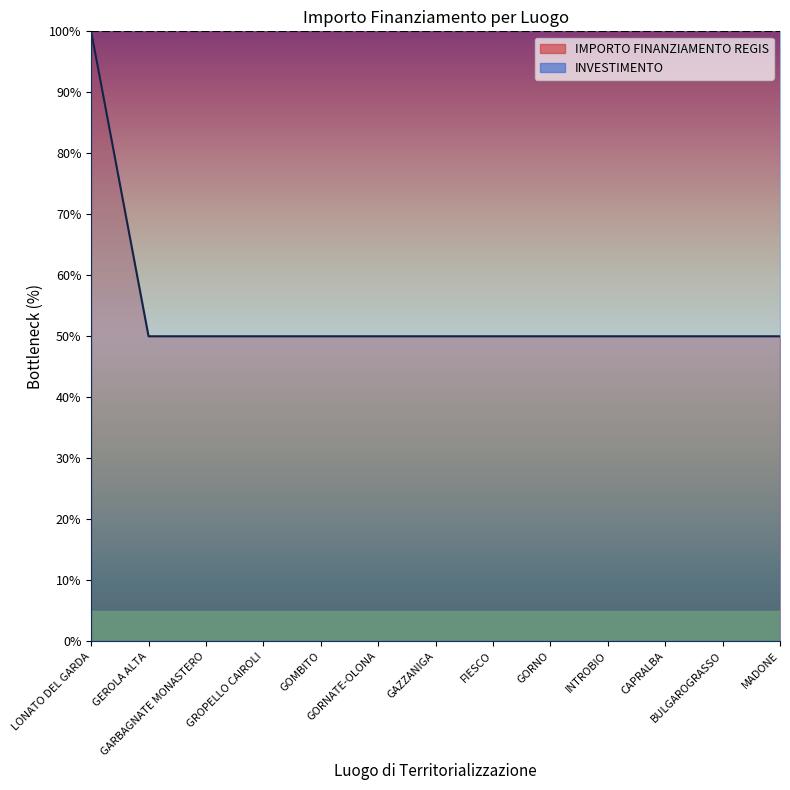

True or false: there are more than 1 points higher than both neighbors.

False